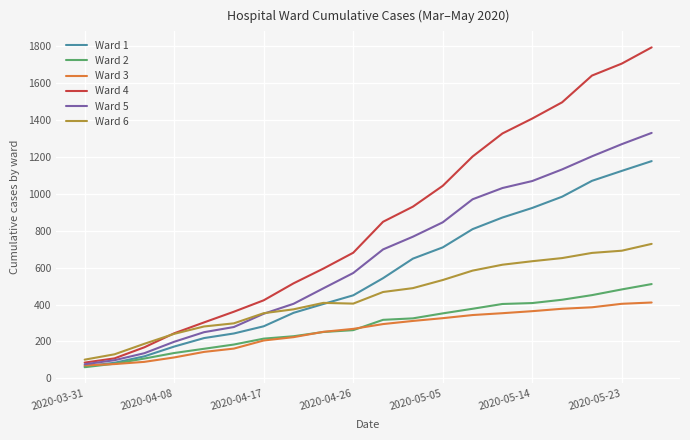

What is the maximum value shown in the chart?

1795